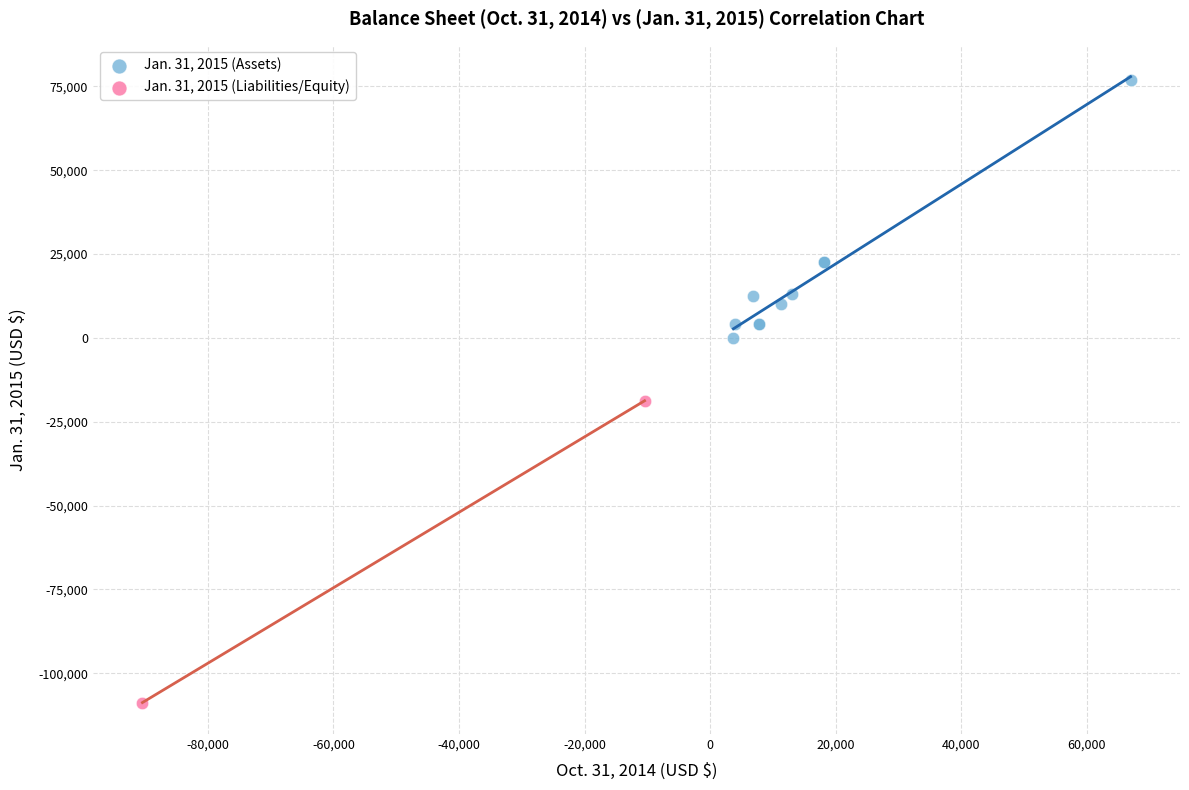

Which series contains the lowest Y value?

Jan. 31, 2015 (Liabilities/Equity)